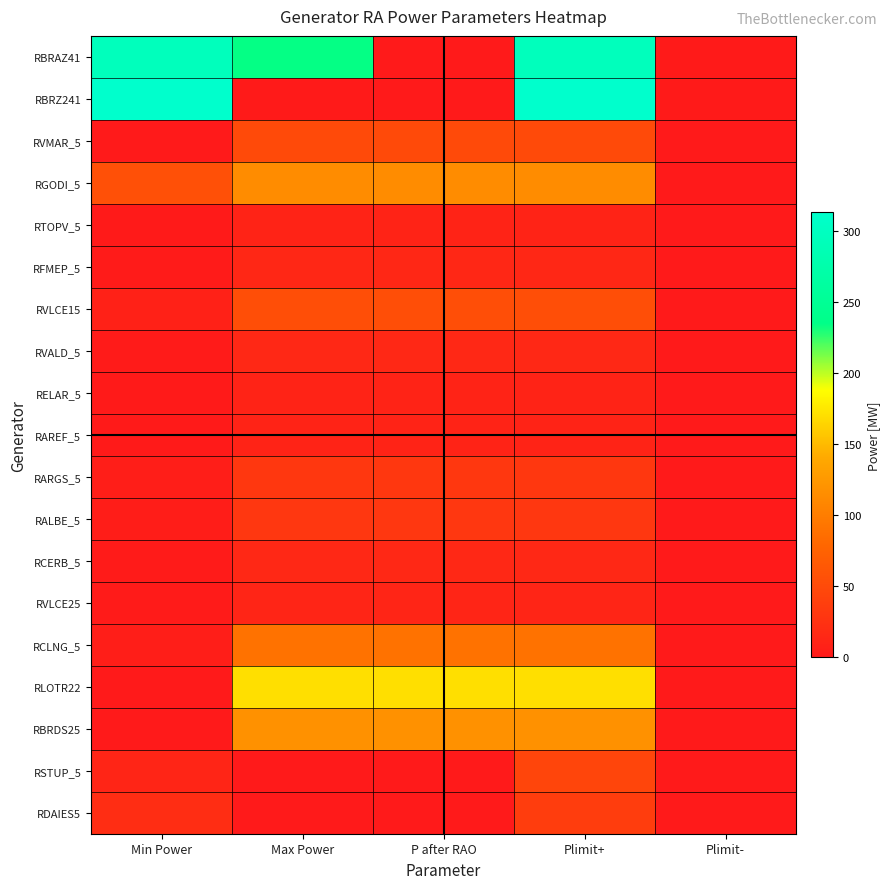

Between Max Power and Min Power, which is larger?

Min Power